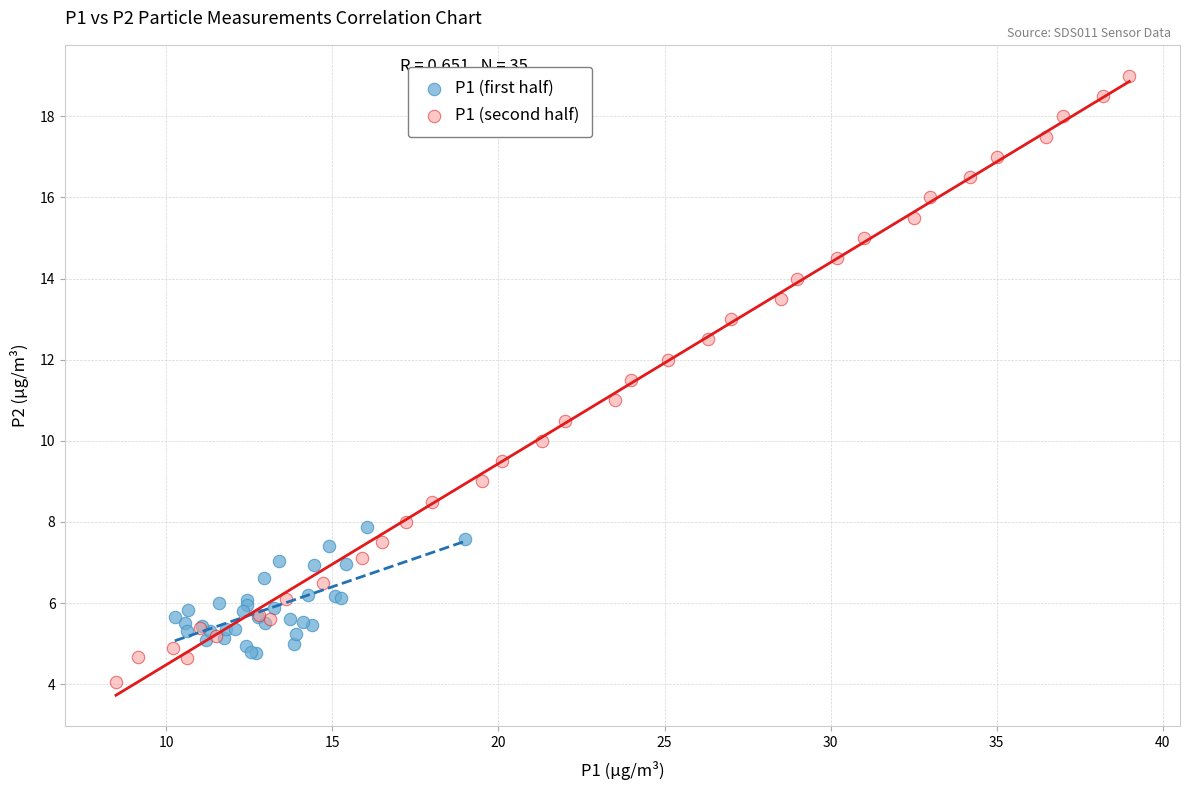

Which series reaches the minimum Y coordinate?

P1 (second half)